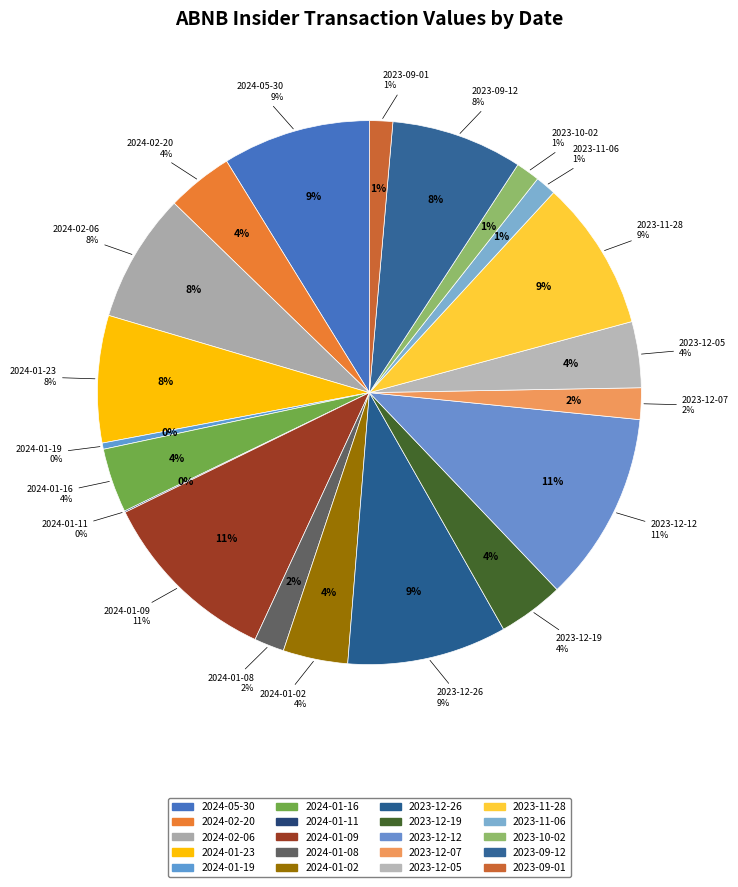

To the nearest percent, what is the average slice percentage?

5%